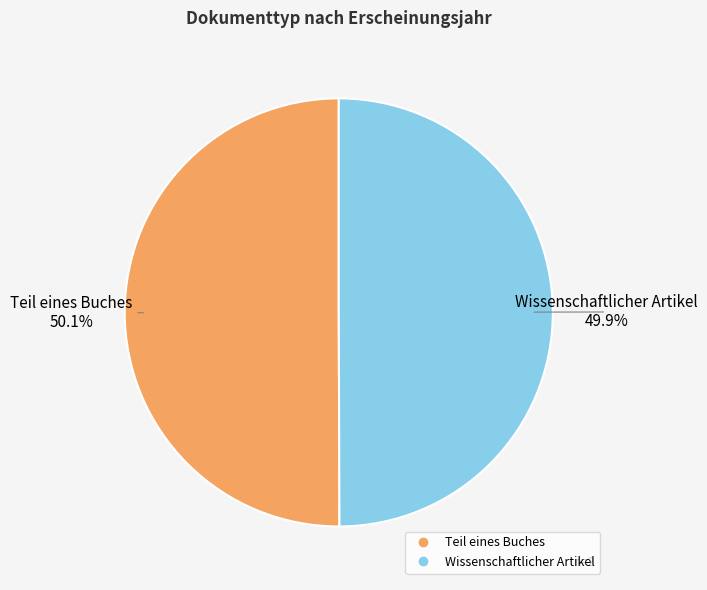

How many slices are in this pie chart?

2